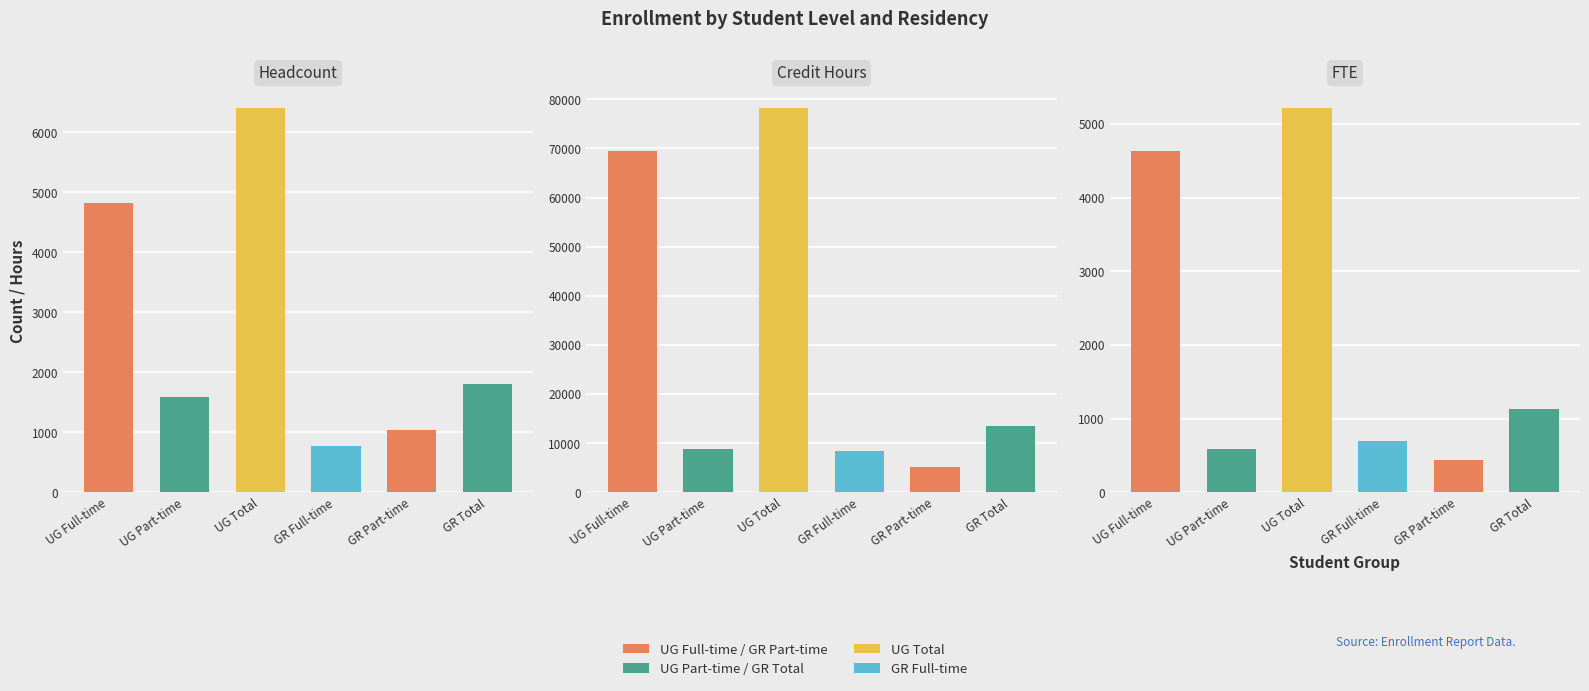

The Credit Hours series shows 5099.2 at UG Part-time. True or false?

False